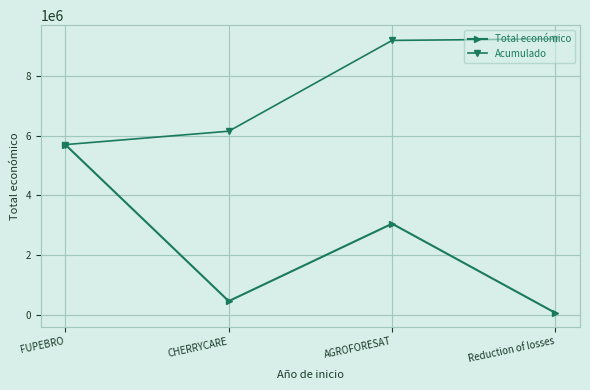

Reading left to right, list all the values displayed in this chart.

Total económico: 5710096	449494	3051573	52055
Acumulado: 5710096	6159590	9211163	9263218